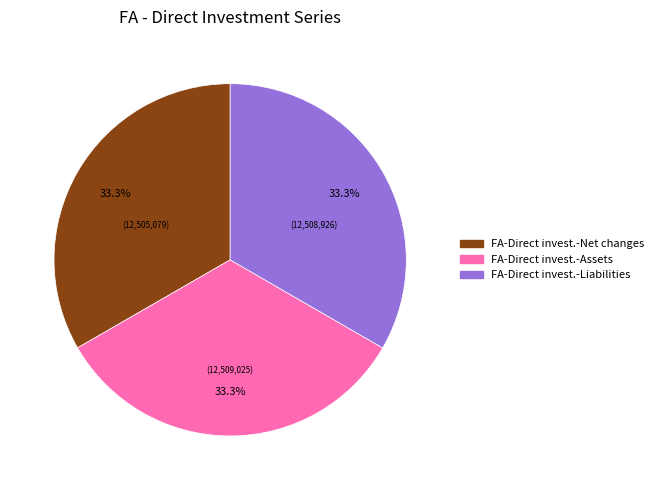

Is there a majority slice in this chart?

No